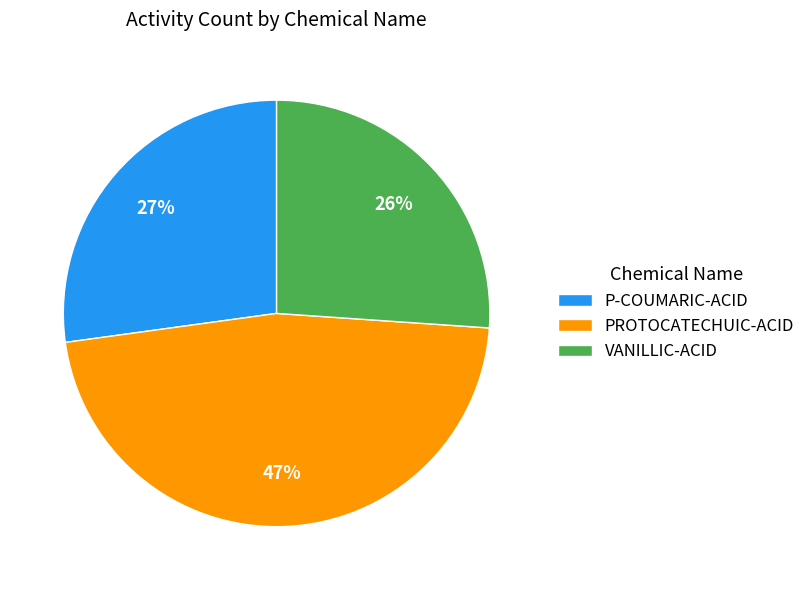

Combined, do VANILLIC-ACID and P-COUMARIC-ACID account for over 50%?

Yes